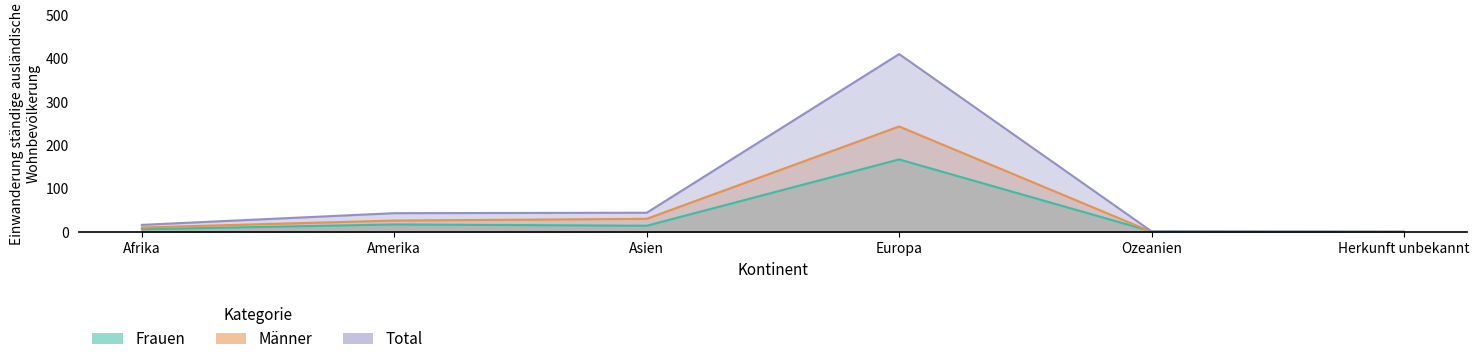

What are all the series names shown in the legend?

Frauen, Männer, Total